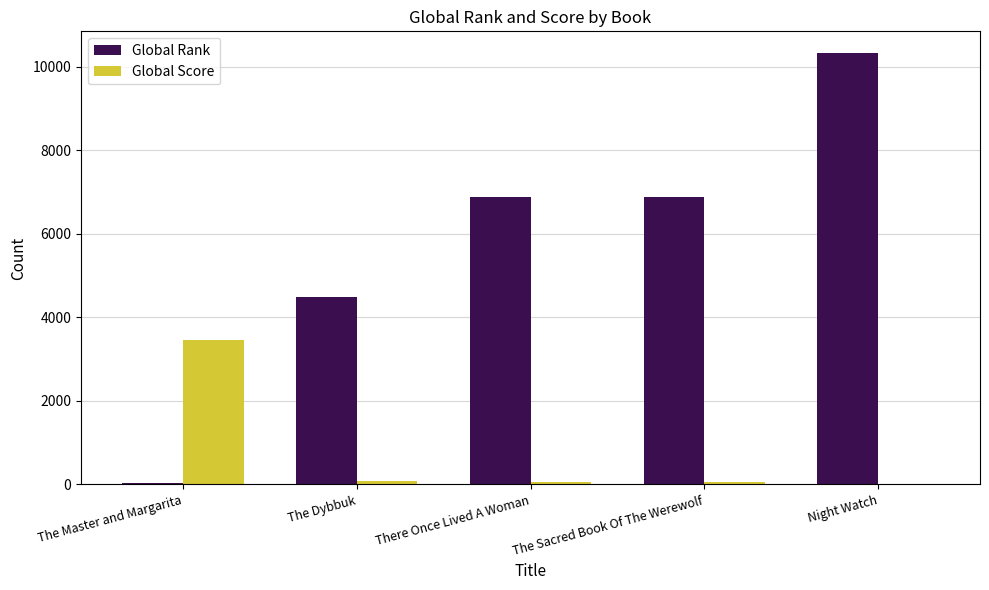

Which category has the highest value across all series?

Night Watch